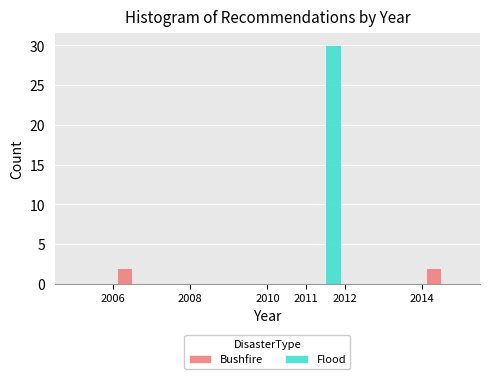

What is the height of the Flood bar covering 2011 to 2012 on the x-axis? The values are not printed on the chart, so give them approximately, as read against the axis.

30